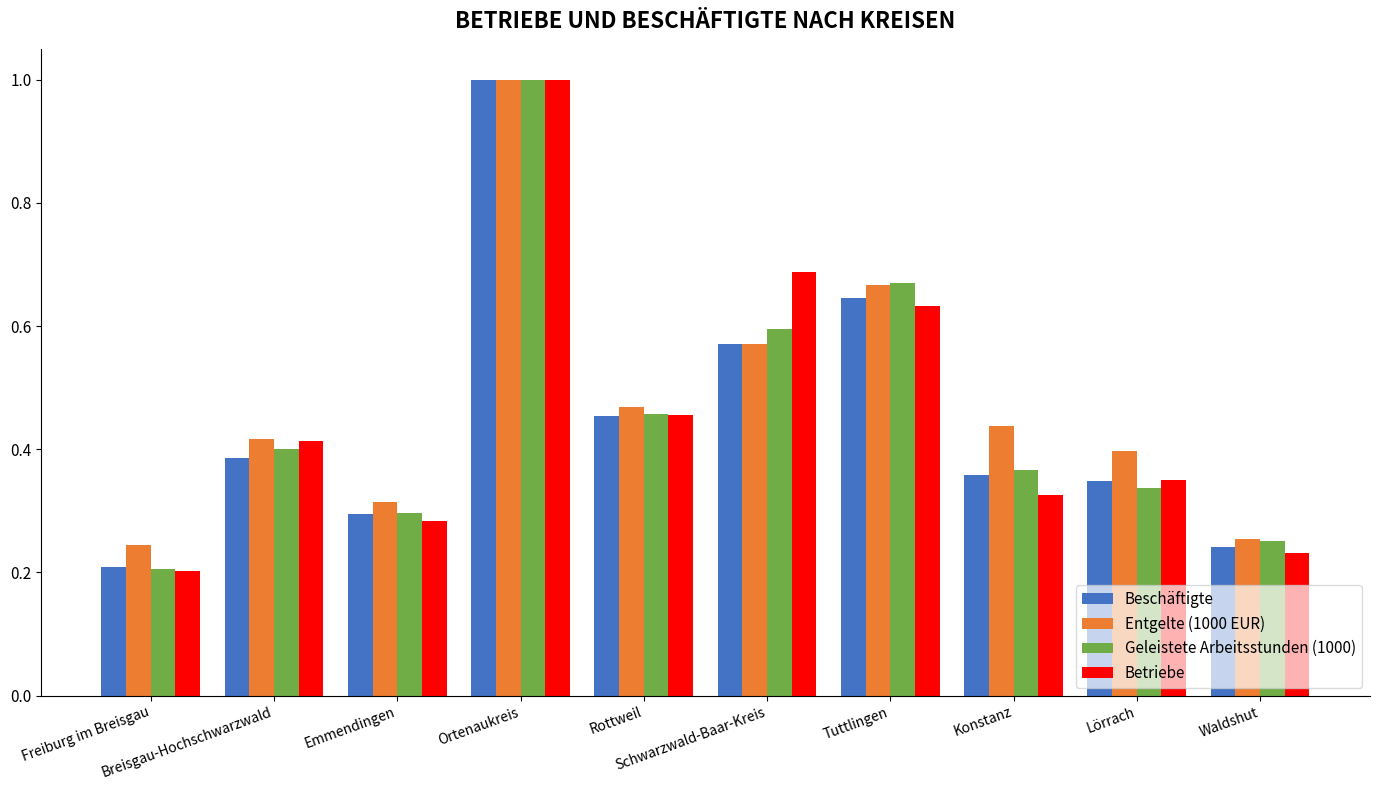

What is the sum of all Beschäftigte values?

4.5